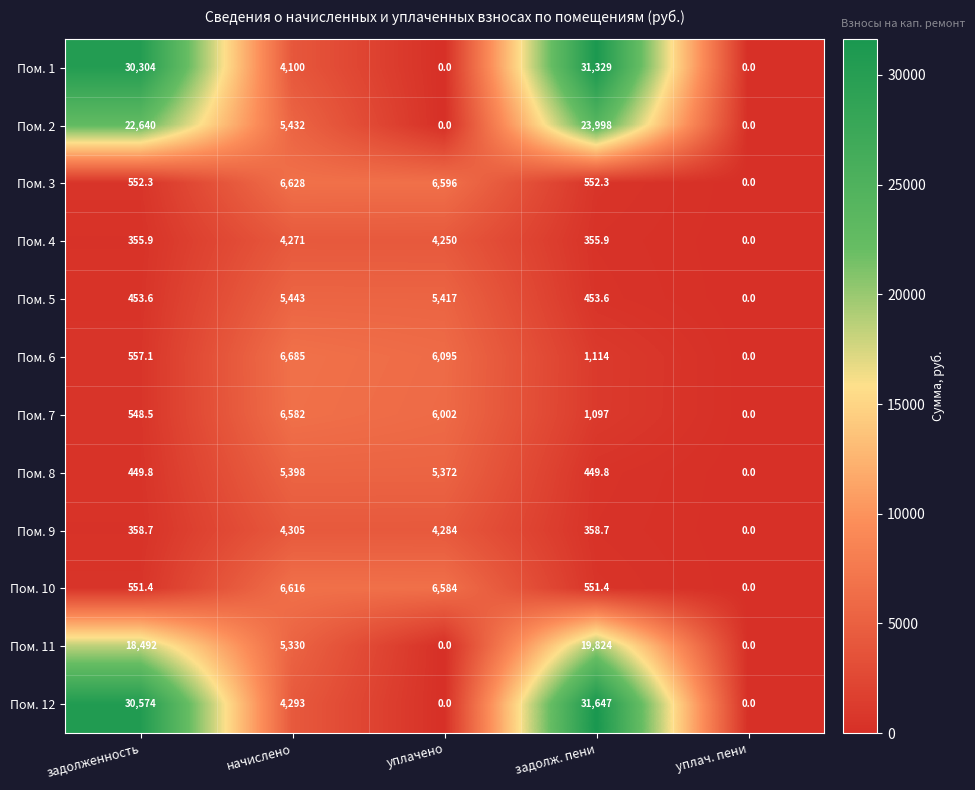

Rank the series by their maximum value, from lowest to highest.

Пом. 4, Пом. 9, Пом. 8, Пом. 5, Пом. 7, Пом. 10, Пом. 3, Пом. 6, Пом. 11, Пом. 2, Пом. 1, Пом. 12